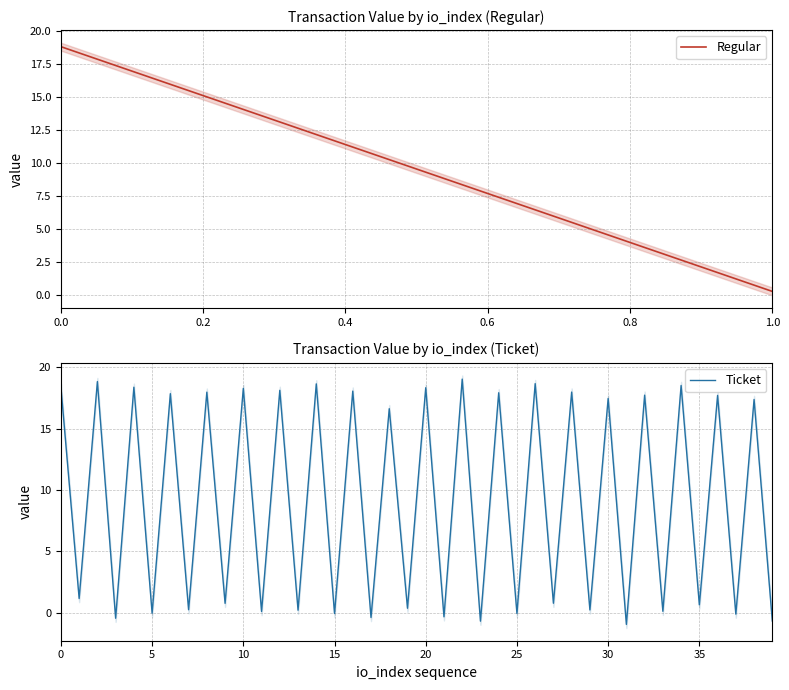

True or false: the data shows 0.2 at 7.

True